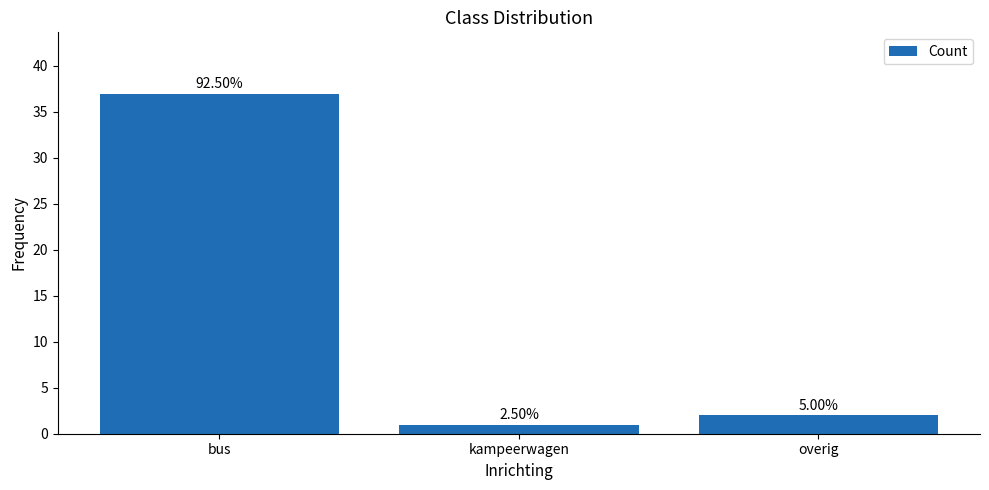

What is the approximate value at overig?

2